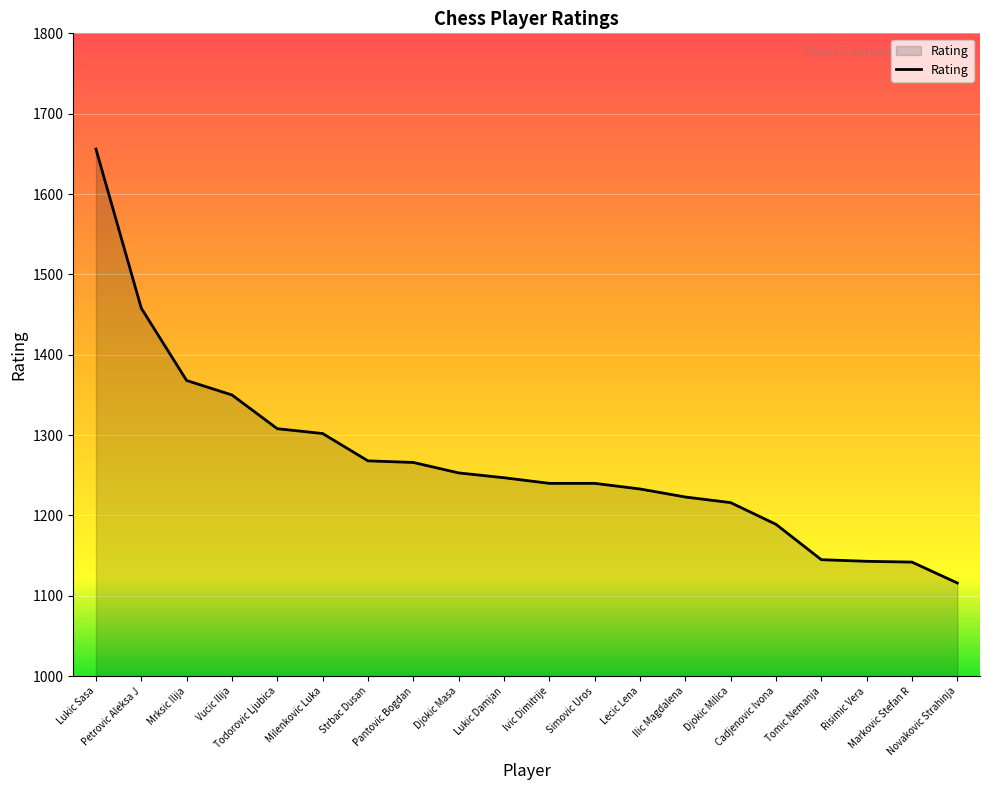

What is the maximum value shown in the chart?

1656